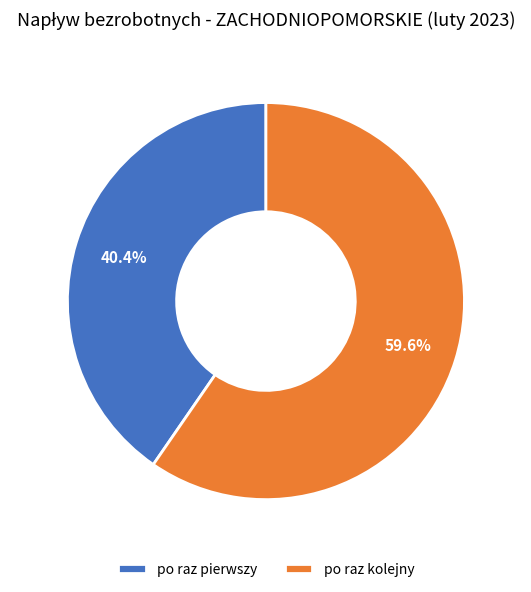

Which slice represents more than half of the pie?

po raz kolejny